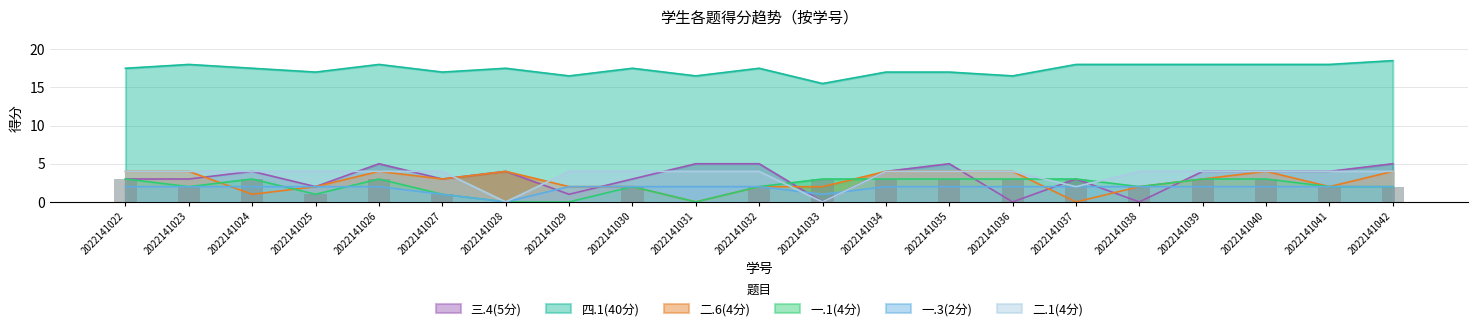

What is the value of the 一.1(4分) bar at the 20th from the left?

2.0